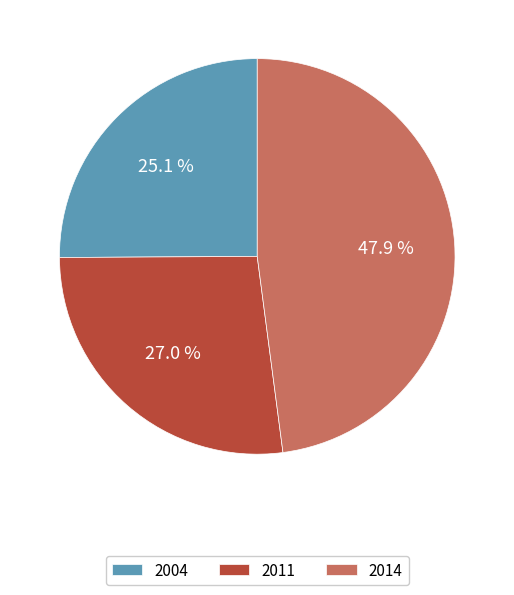

How many slices are in this pie chart?

3